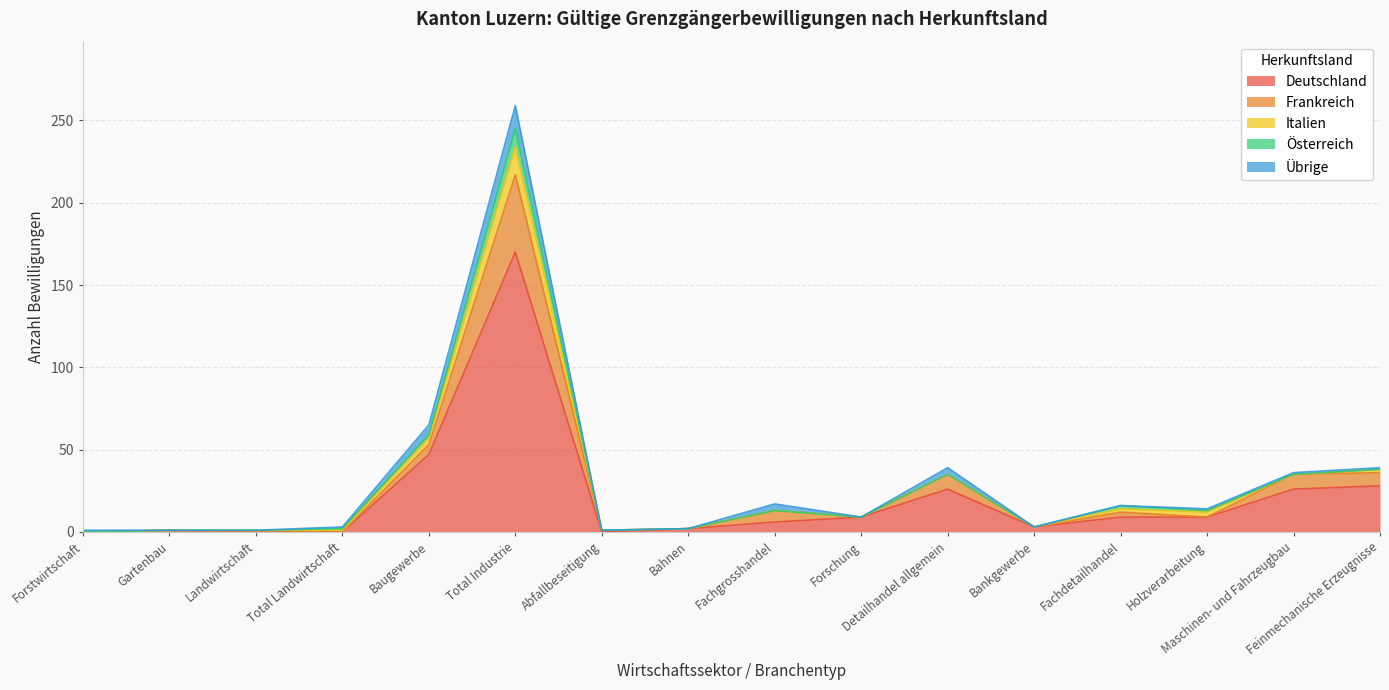

What is the difference between the highest and lowest values at Feinmechanische Erzeugnisse?

28